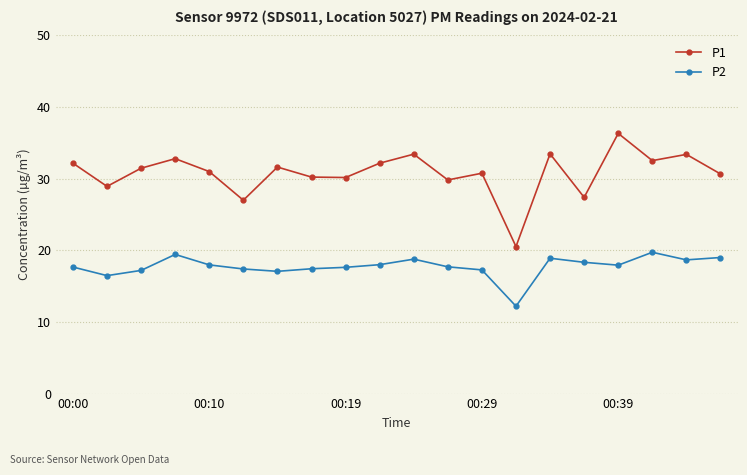

True or false: P1 and P2 intersect in this chart.

False